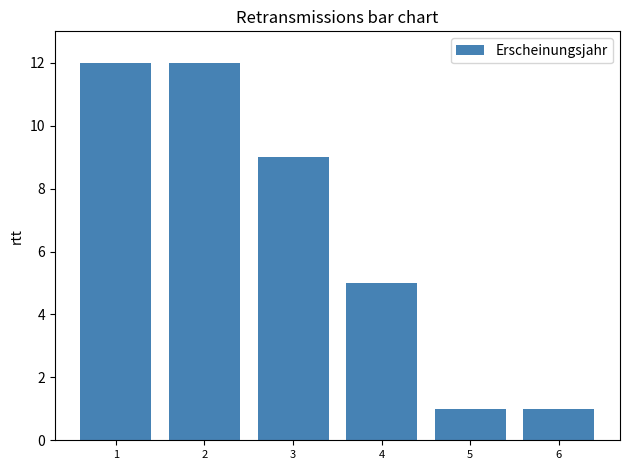

What is the smallest value displayed?

1